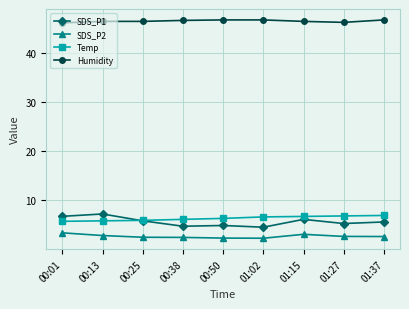

True or false: SDS_P2 and Temp cross at least once.

False